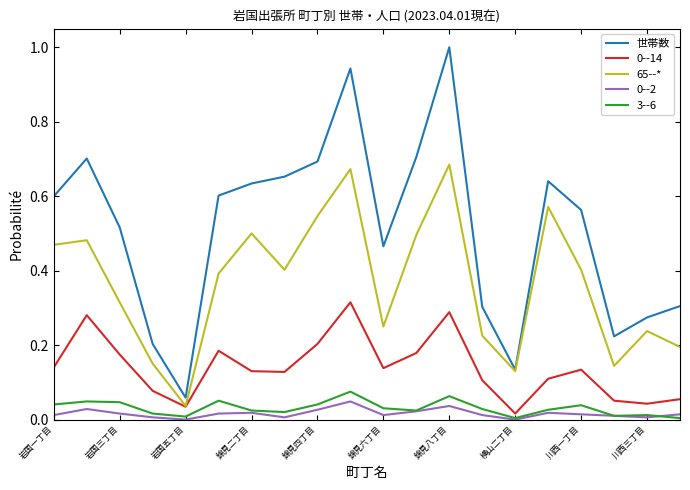

True or false: 世帯数 and 0--14 cross at least once.

False